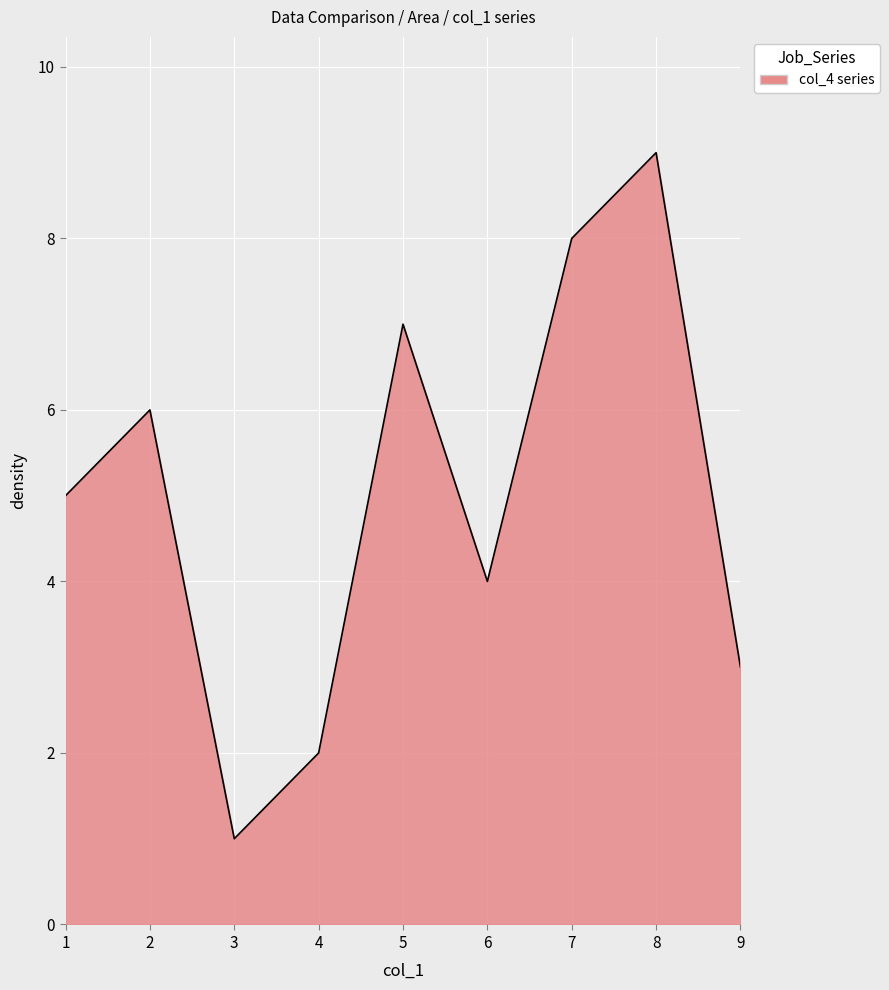

What is the difference between the maximum and minimum values?

8